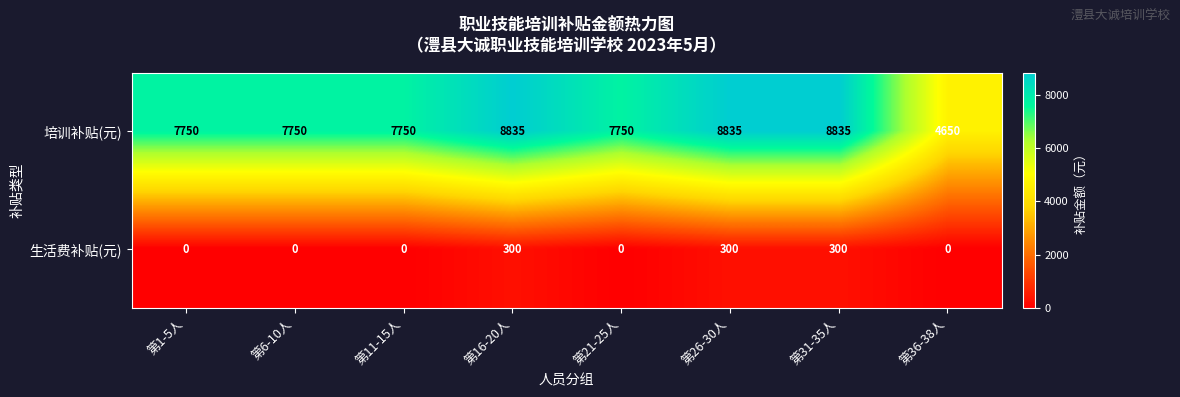

Is it true that 生活费补贴(元) equals 0 at 第21-25人?

True